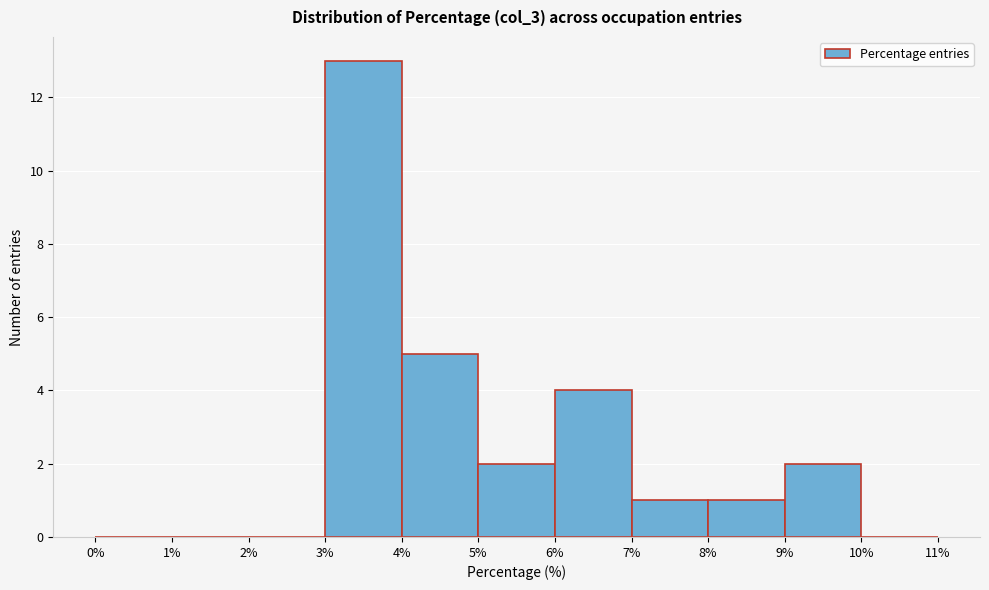

Reading left to right, transcribe this chart: for each bar, give the range it covers on the x-axis and its height. The values are not printed on the chart, so give them approximately, as read against the axis.

0% to 1%: 0
1% to 2%: 0
2% to 3%: 0
3% to 4%: 13
4% to 5%: 5
5% to 6%: 2
6% to 7%: 4
7% to 8%: 1
8% to 9%: 1
9% to 10%: 2
10% to 11%: 0